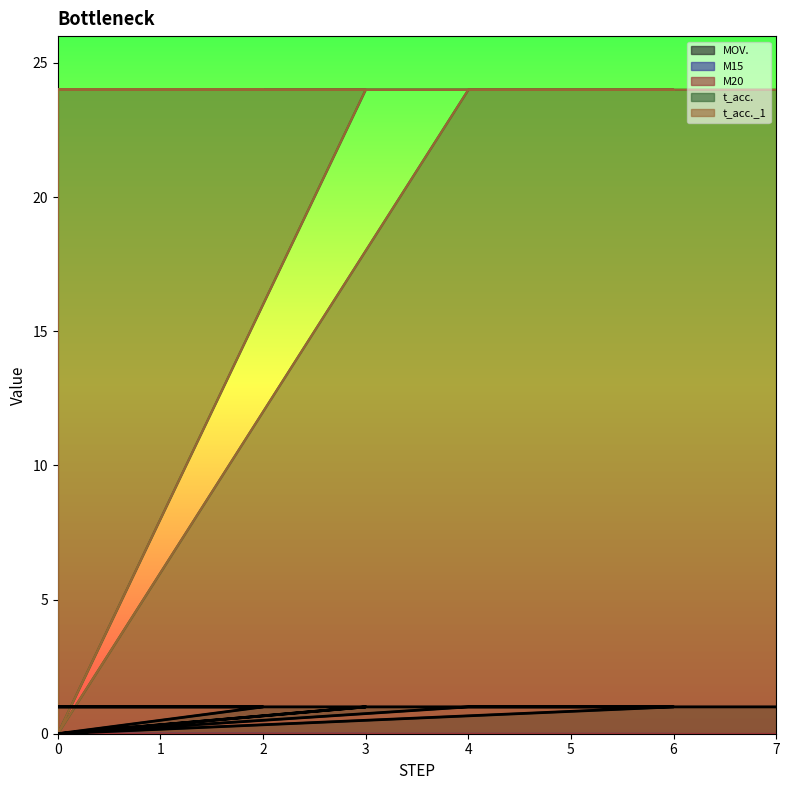

What is the difference between the maximum and second lowest values in the t_acc._1 series?

24